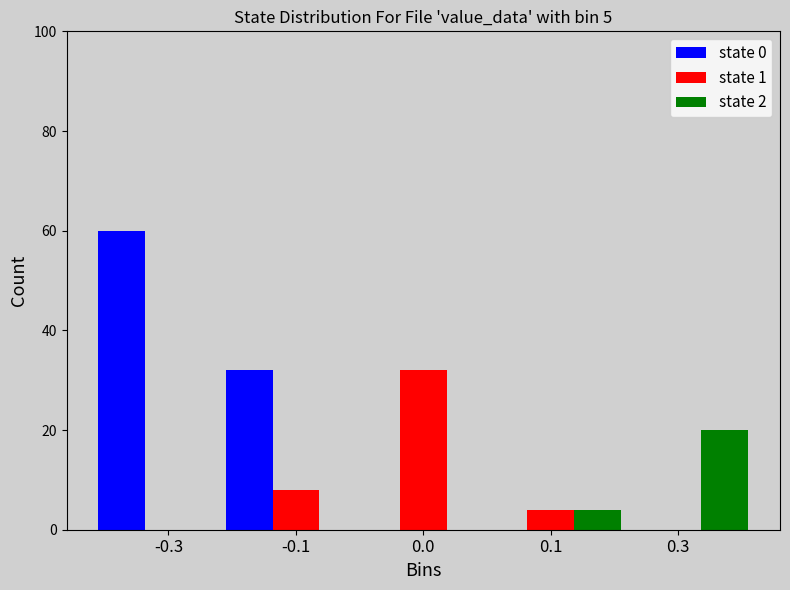

Reading left to right, extract all data points from this chart.

state 0: -0.3=60	-0.1=32	0.0=0	0.1=0	0.3=0
state 1: -0.3=0	-0.1=8	0.0=32	0.1=4	0.3=0
state 2: -0.3=0	-0.1=0	0.0=0	0.1=4	0.3=20